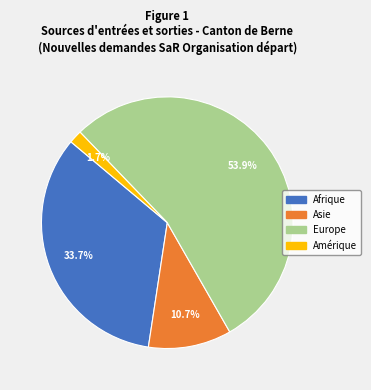

Which category has the biggest portion of the pie?

Europe